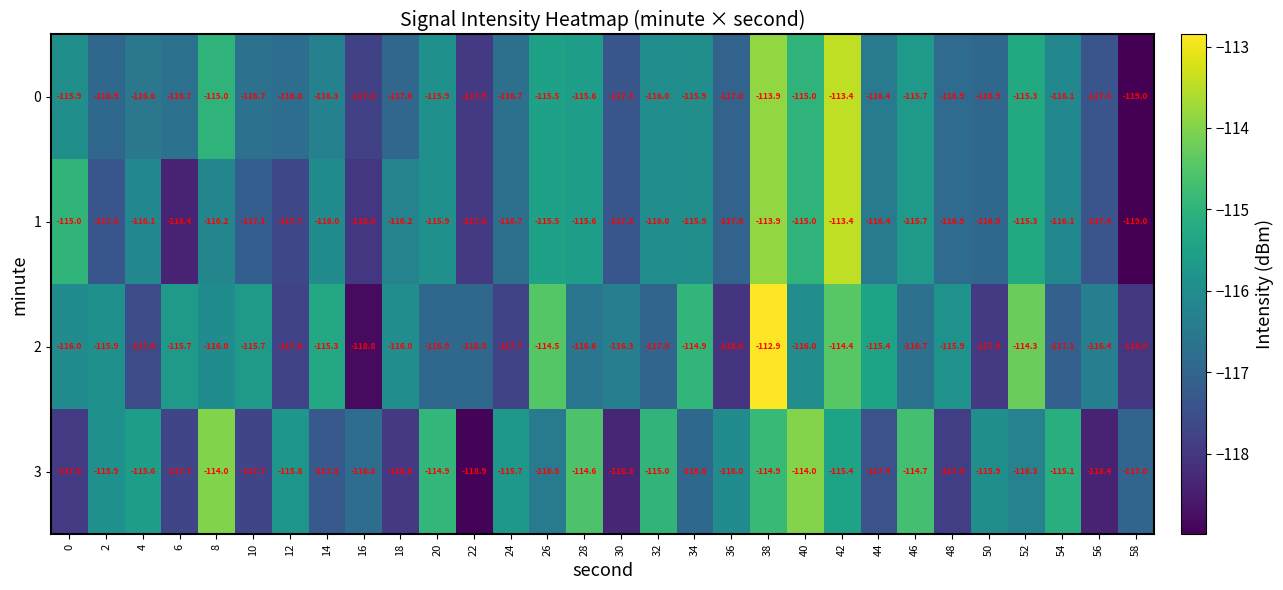

At which category is the sum across all series the highest?

38